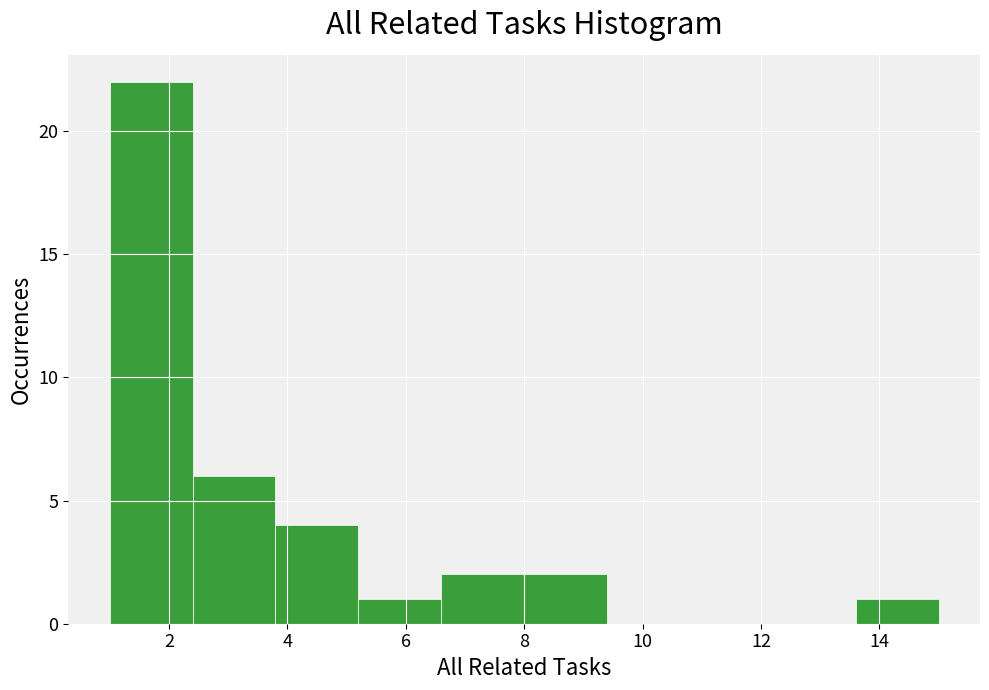

Reading left to right, list every bar in this chart as the range it spans on the x-axis followed by its height. The values are not printed on the chart, so give them approximately, as read against the axis.

1.0 to 2.4: 22
2.4 to 3.8: 6
3.8 to 5.2: 4
5.2 to 6.6: 1
6.6 to 8.0: 2
8.0 to 9.4: 2
9.4 to 10.8: 0
10.8 to 12.2: 0
12.2 to 13.6: 0
13.6 to 15.0: 1